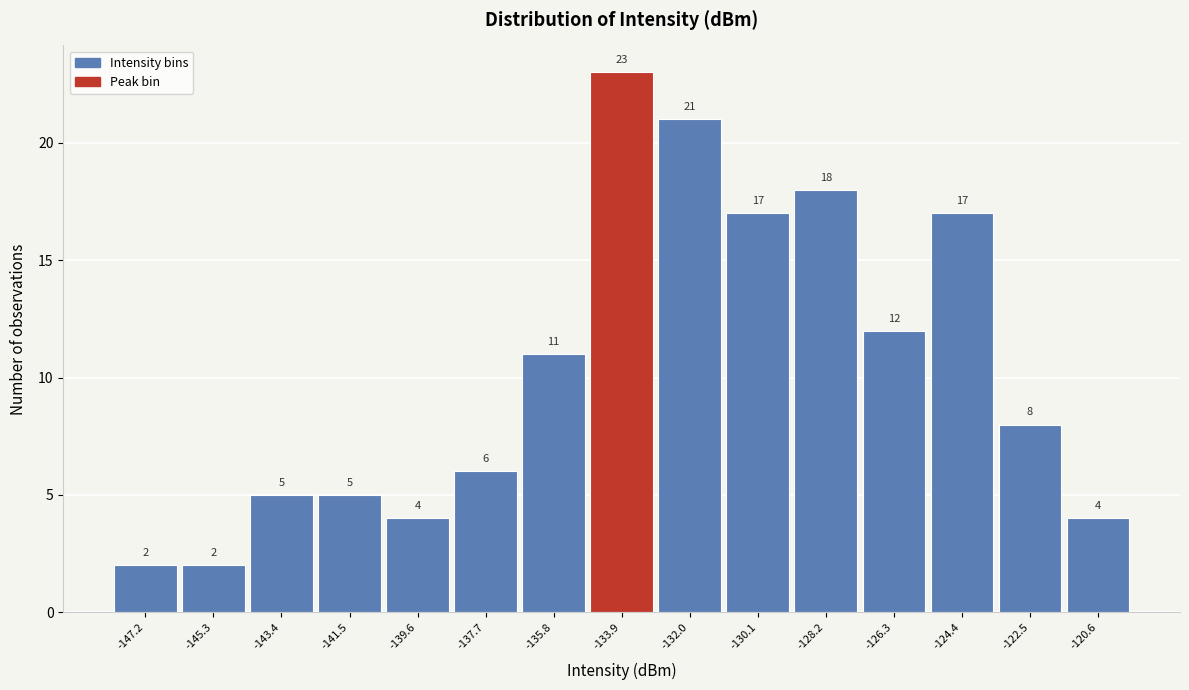

Reading left to right, transcribe this chart: for each bar, give the range it covers on the x-axis and its height. The bar edges are not printed on the chart, so give them approximately, as read against the axis.

-148.2 to -146.2: 2
-146.2 to -144.4: 2
-144.4 to -142.4: 5
-142.4 to -140.6: 5
-140.6 to -138.6: 4
-138.6 to -136.8: 6
-136.8 to -134.8: 11
-134.8 to -133.0: 23
-133.0 to -131.0: 21
-131.0 to -129.2: 17
-129.2 to -127.2: 18
-127.2 to -125.4: 12
-125.4 to -123.4: 17
-123.4 to -121.6: 8
-121.6 to -119.6: 4